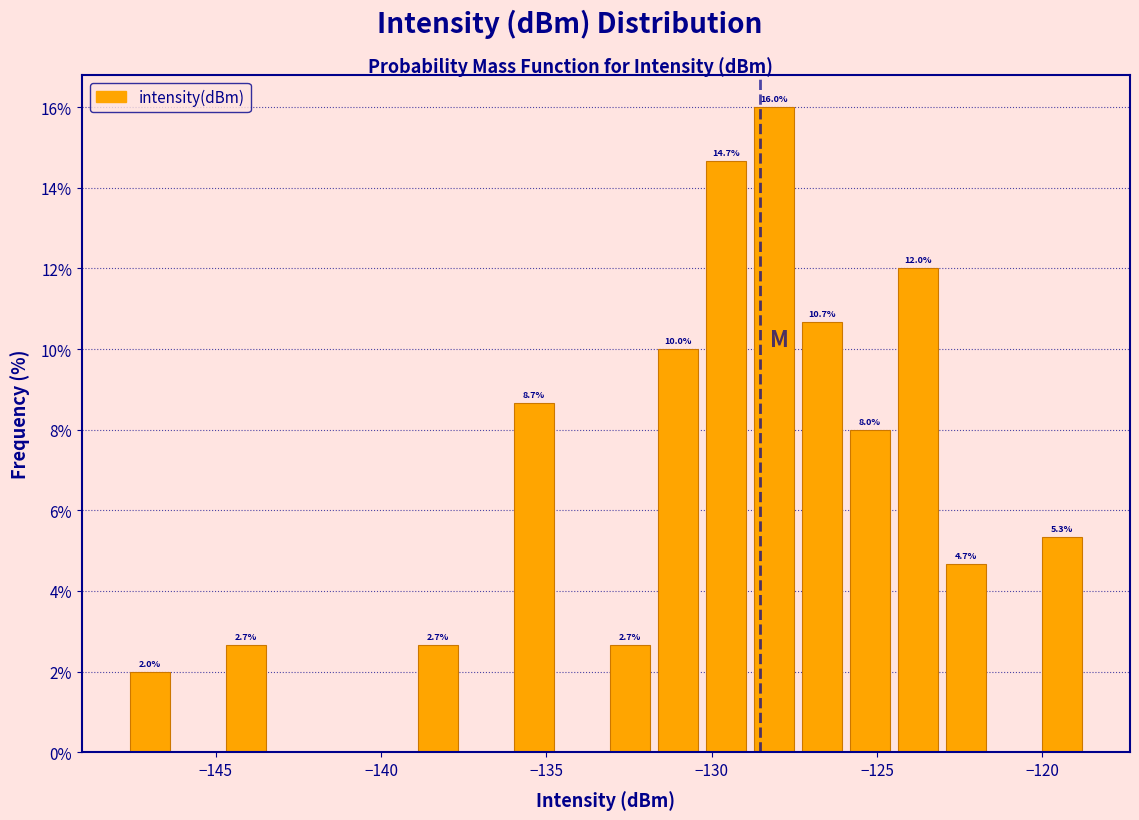

Around what value on the x-axis is the tallest bar? Give the approximate position of its centre, as read against the axis.

-128.0